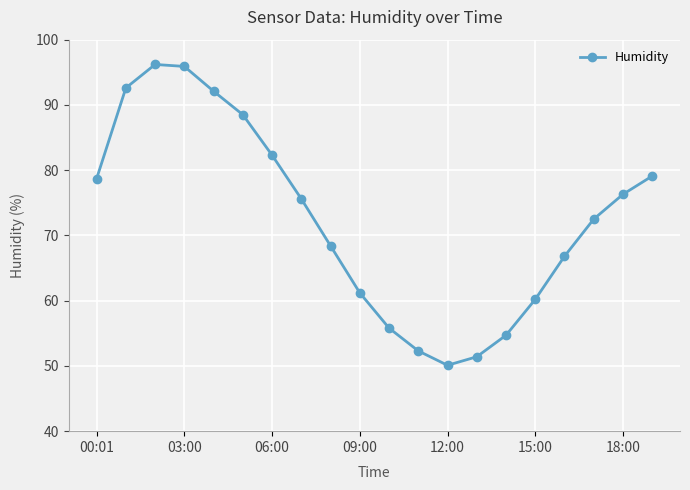

True or false: there are more than 2 points higher than both neighbors.

False